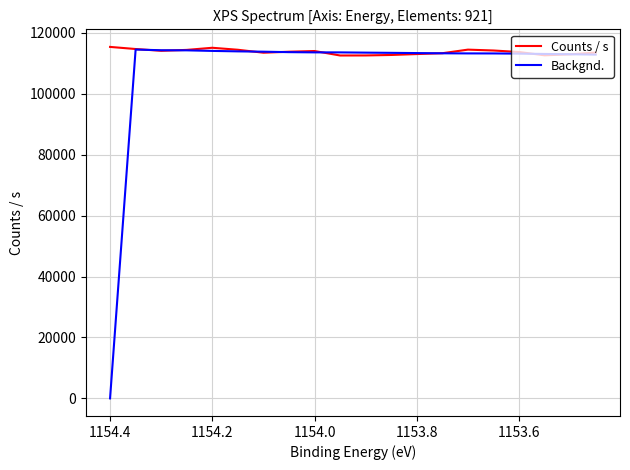

How many data points in Counts / s are less than 113840?

10